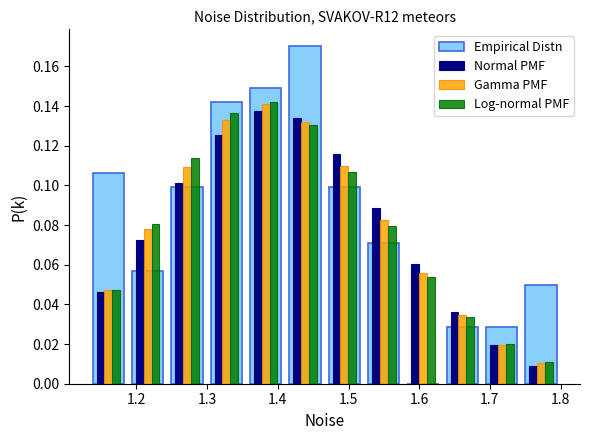

In the Normal PMF series, which range on the x-axis has the tallest bar?

1.35 to 1.41